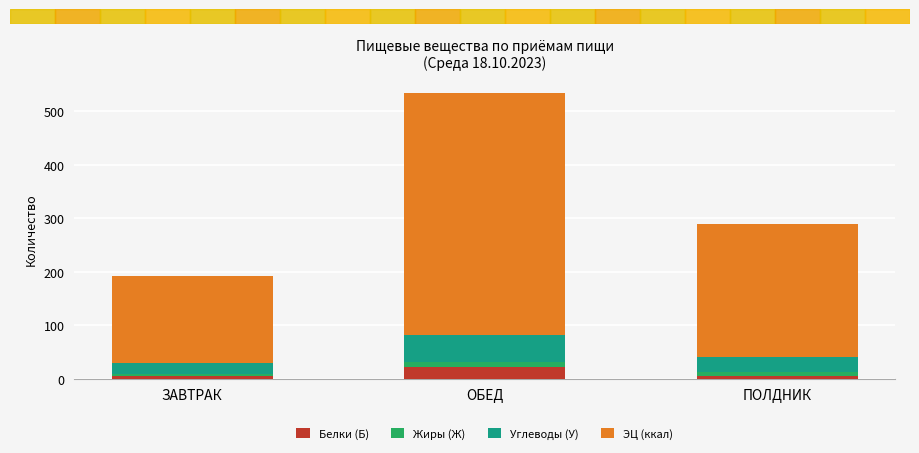

What is the difference between the maximum and second lowest values in the Белки (Б) series?

15.6